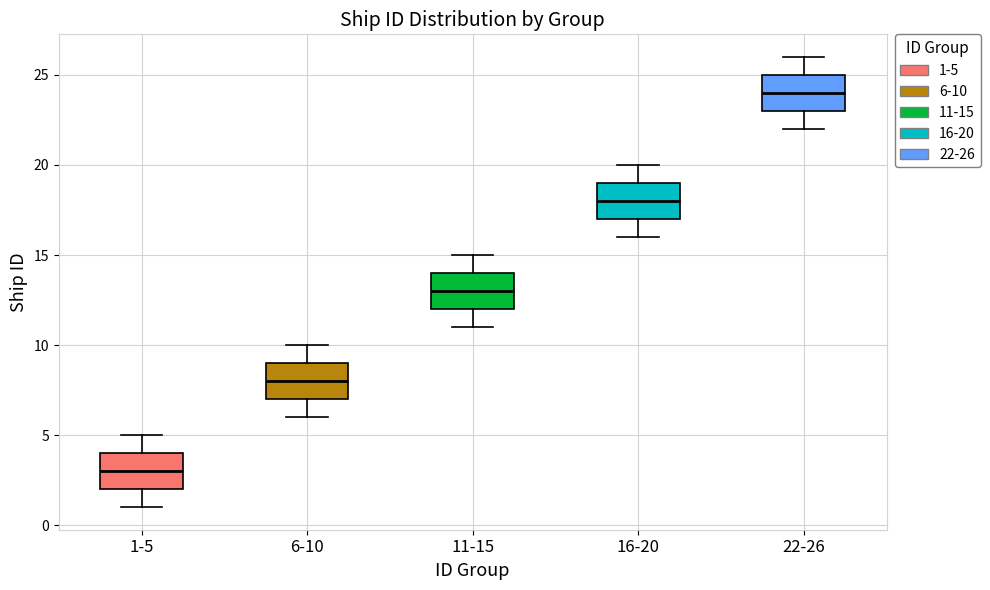

Where is the upper edge of the box for 16-20 on the y-axis? The values are not printed on the chart, so give them approximately, as read against the axis.

19